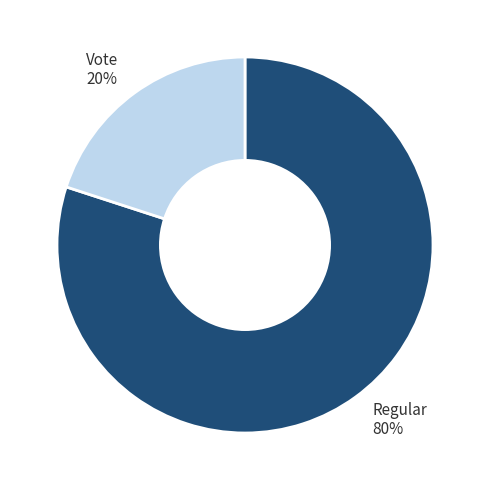

Is there a majority slice in this chart?

Yes